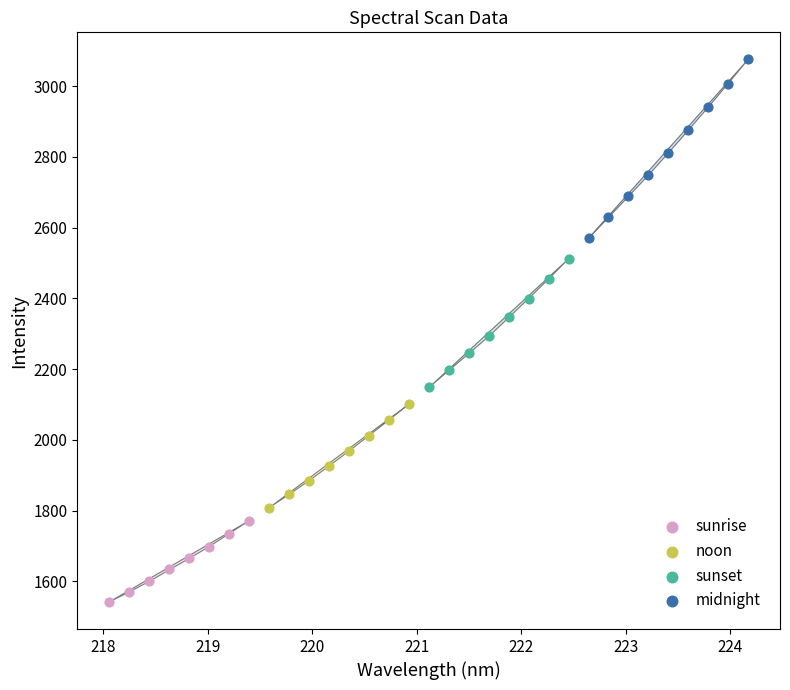

Which series contains the lowest Y value?

sunrise